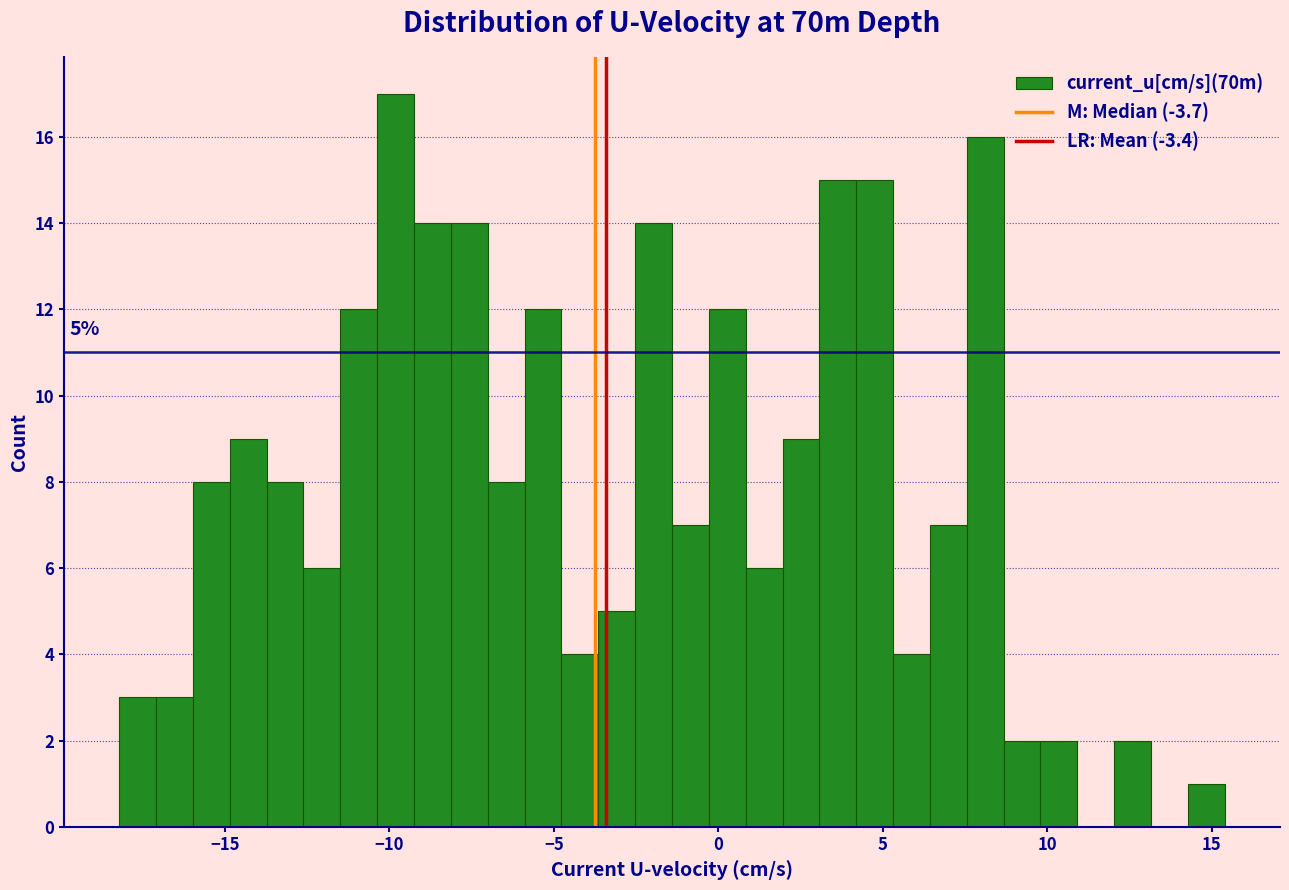

Read against the x-axis, roughly where is the centre of the tallest bar?

-10.0